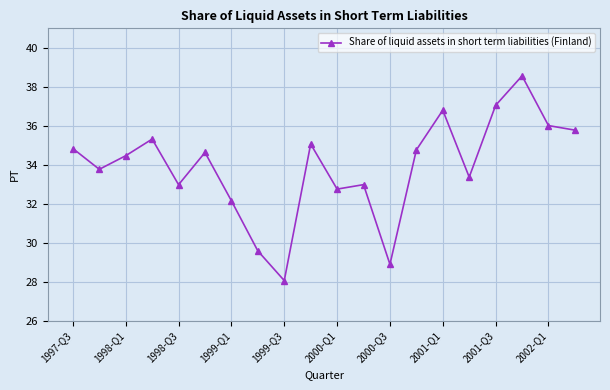

What is the smallest value displayed?

28.1